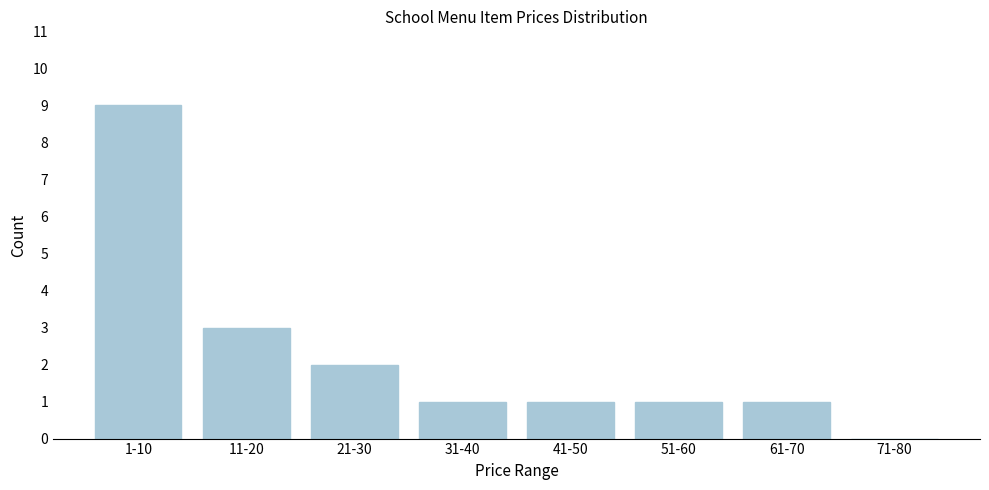

Reading right to left, transcribe all the data shown in this chart.

71-80=0	61-70=1	51-60=1	41-50=1	31-40=1	21-30=2	11-20=3	1-10=9